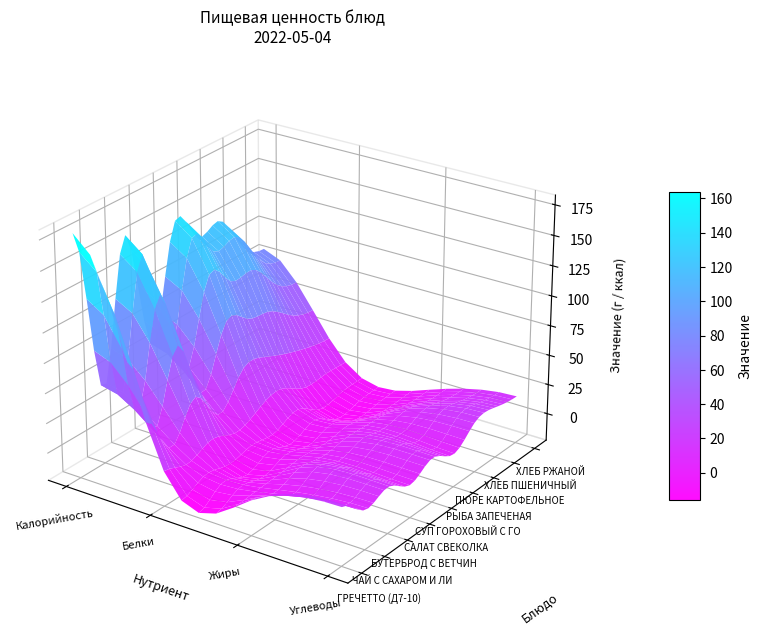

What is the difference between the maximum and minimum values in the СУП ГОРОХОВЫЙ С ГОВЯДИНОЙ series?

134.3